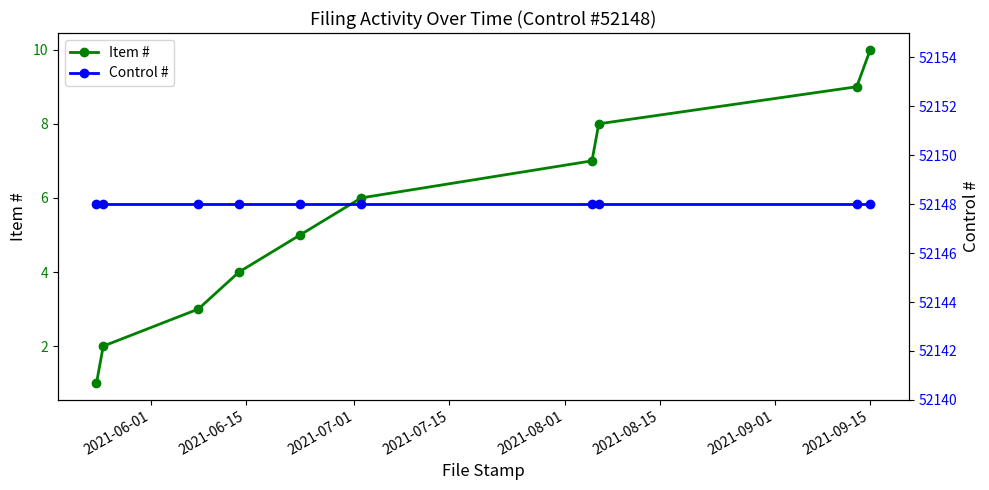

How many lines are shown in the chart?

2